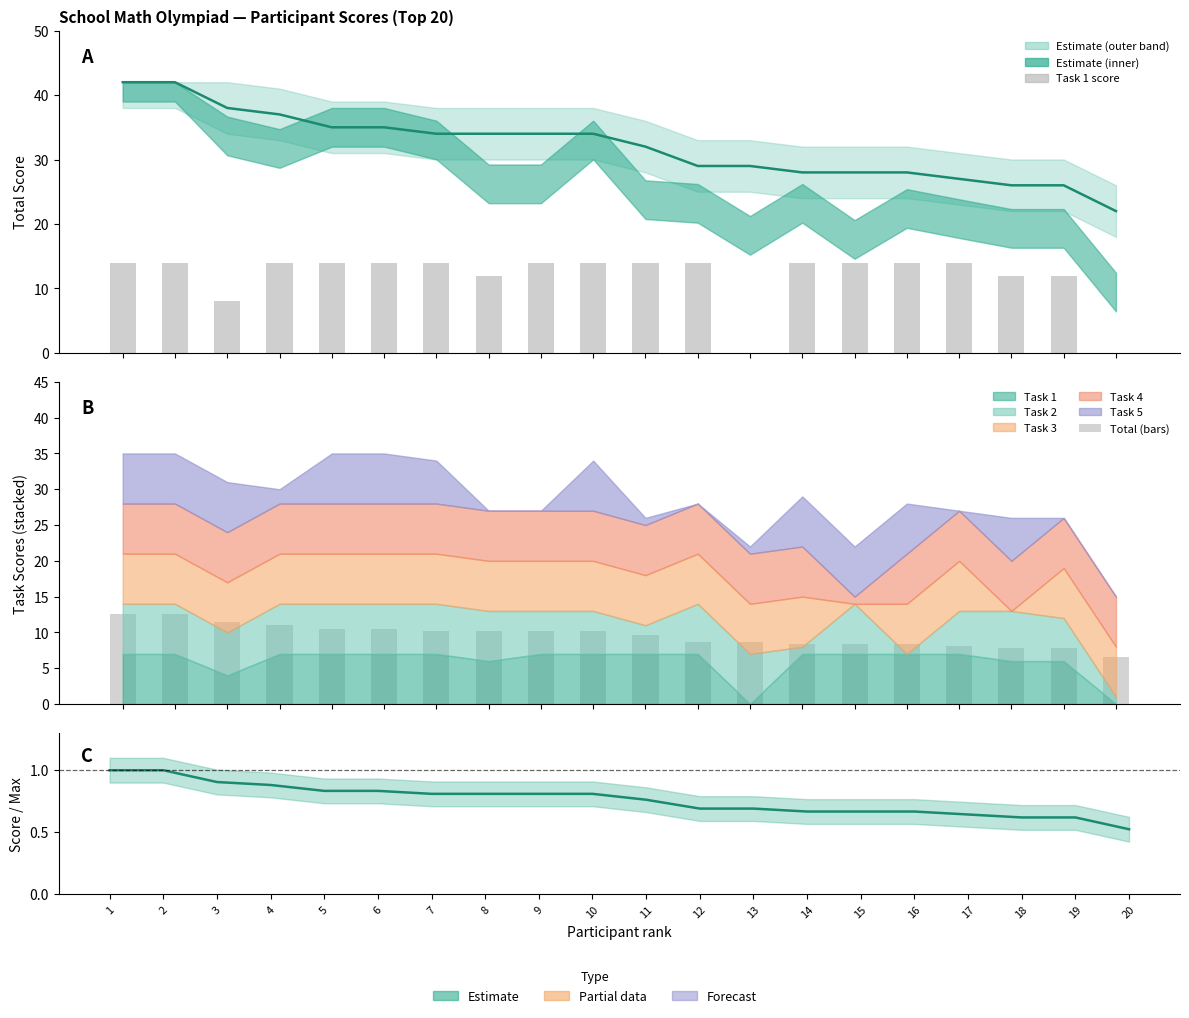

Read the Total (bars) value at 6.

10.5